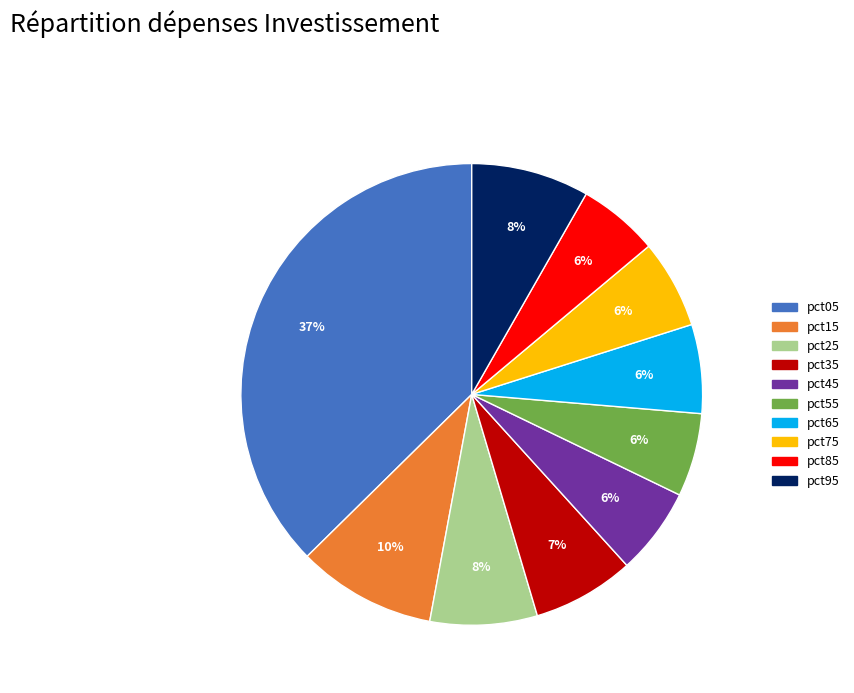

Does pct85 represent more than half of the total?

No